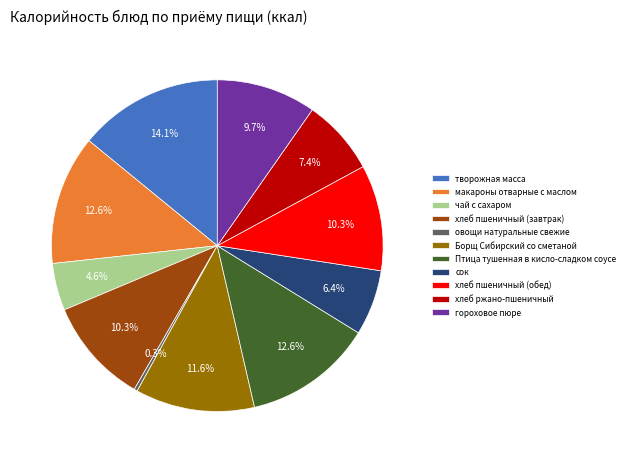

To the nearest percent, what is the average slice percentage?

9%